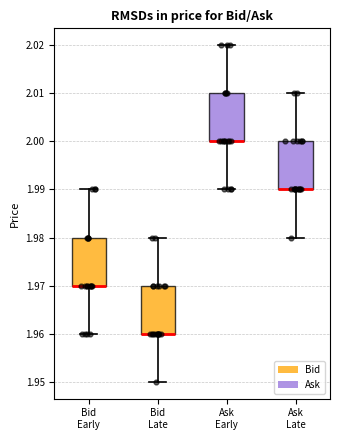

Reading left to right, read every box against the y-axis: the position of its median line, the range the box covers, and the ends of its whiskers. The values are not printed on the chart, so give them approximately, as read against the axis.

Bid Early: median 1.97 (drawn on the box's lower edge), box 1.97 to 1.98, whiskers 1.96 to 1.99
Bid Late: median 1.96 (drawn on the box's lower edge), box 1.96 to 1.97, whiskers 1.95 to 1.98
Ask Early: median 2.00 (drawn on the box's lower edge), box 2.00 to 2.01, whiskers 1.99 to 2.02
Ask Late: median 1.99 (drawn on the box's lower edge), box 1.99 to 2.00, whiskers 1.98 to 2.01